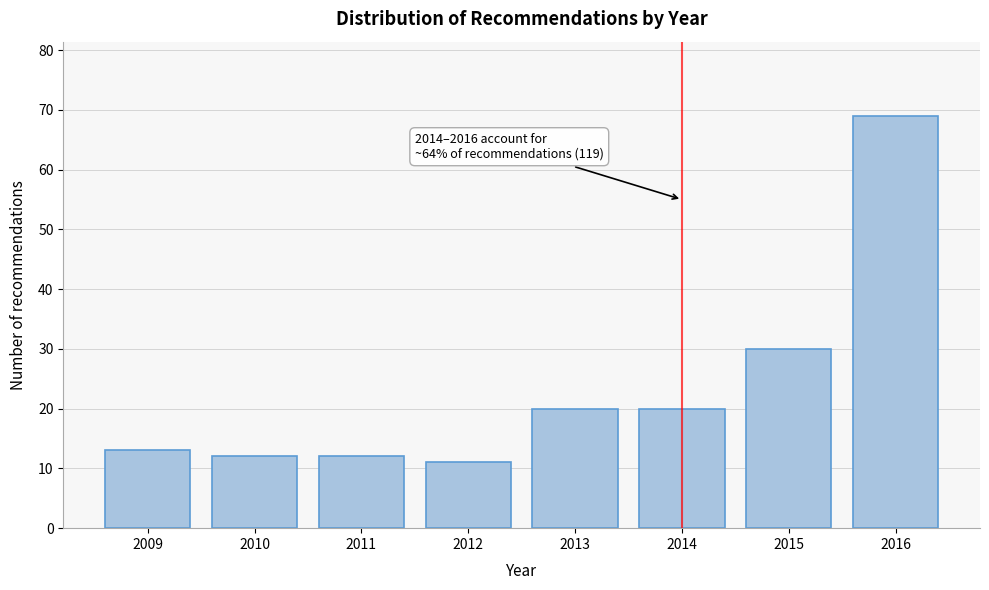

Reading left to right, extract all data points from this chart.

13	12	12	11	20	20	30	69